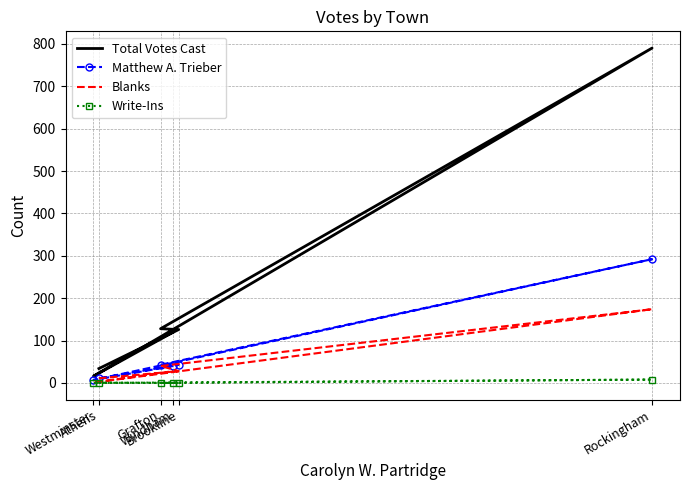

Between Brookline and Rockingham, which series saw the biggest shift?

Total Votes Cast